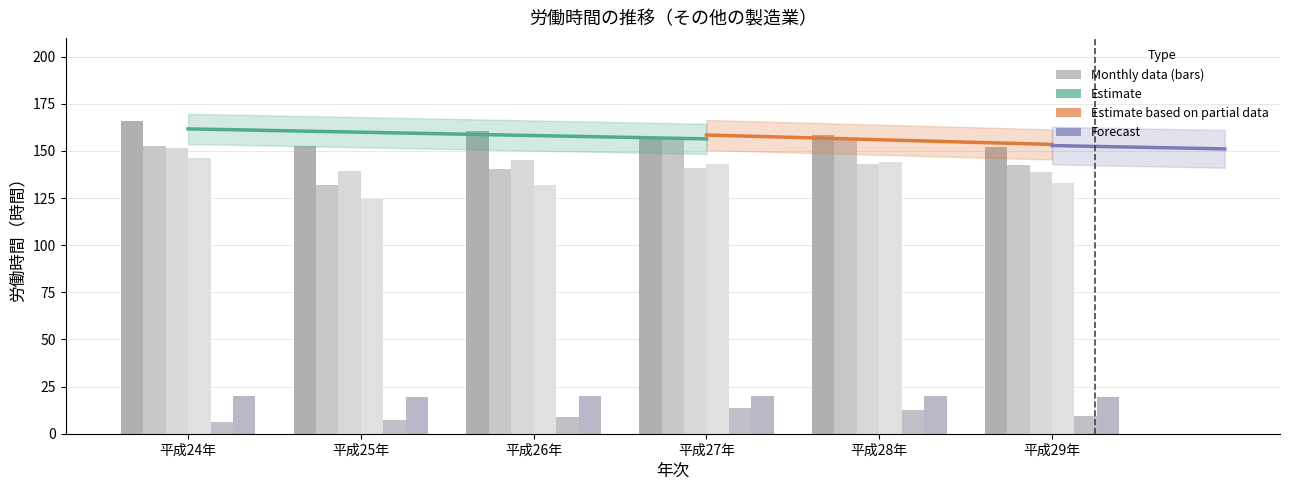

What is the total value across all series at 平成26年?

607.2